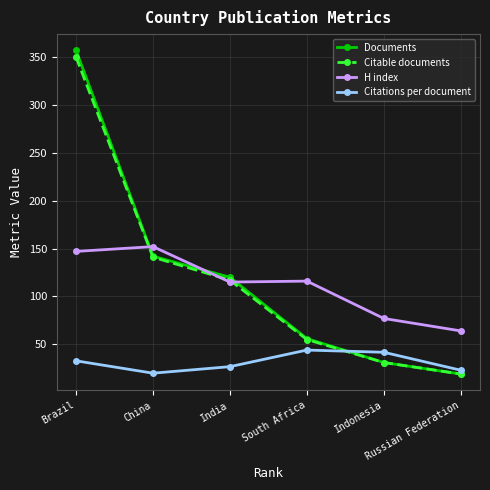

What is the total value across all series at China?

454.9